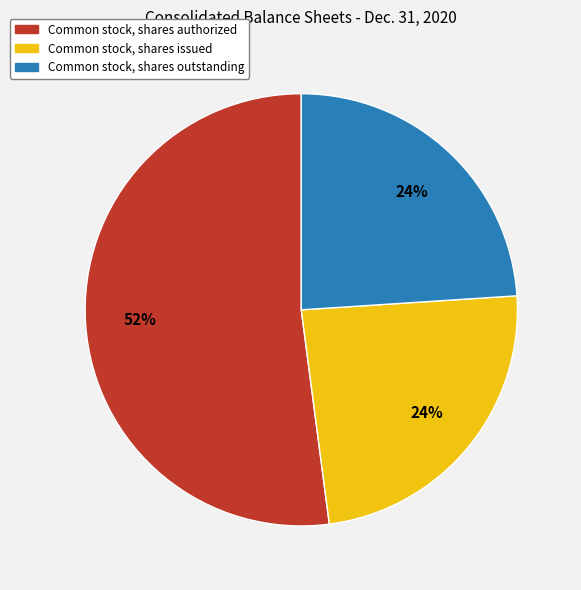

Which category has the biggest portion of the pie?

Common stock, shares authorized